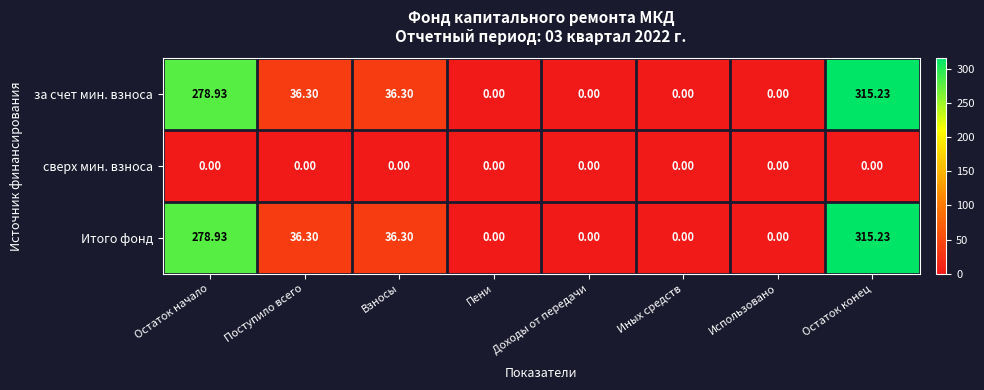

How many categories are shown in the chart?

8